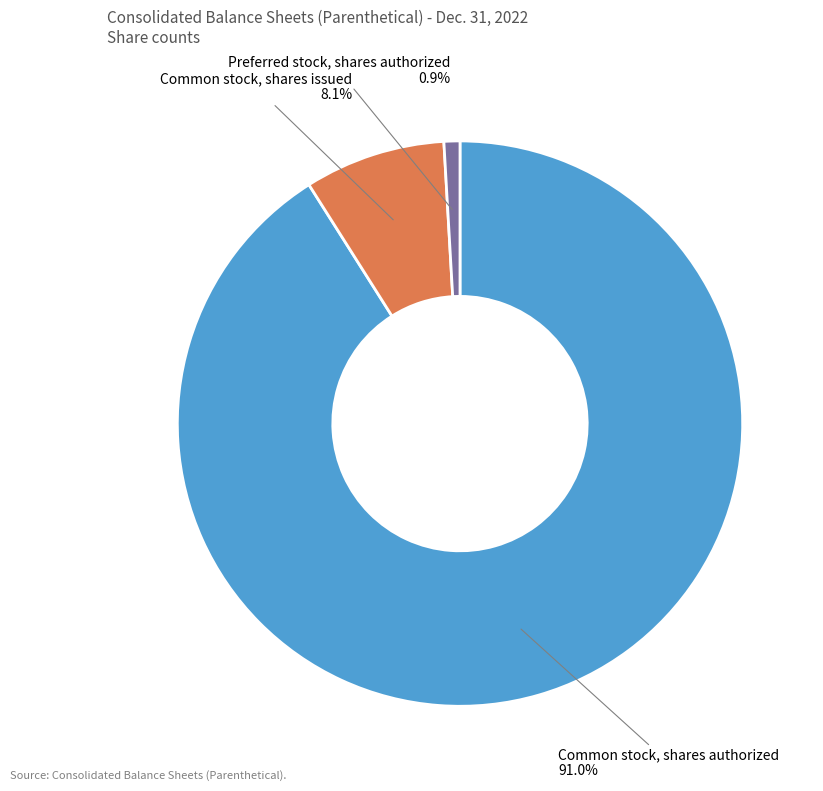

What portion of the pie excludes Common stock, shares issued?

91.9%